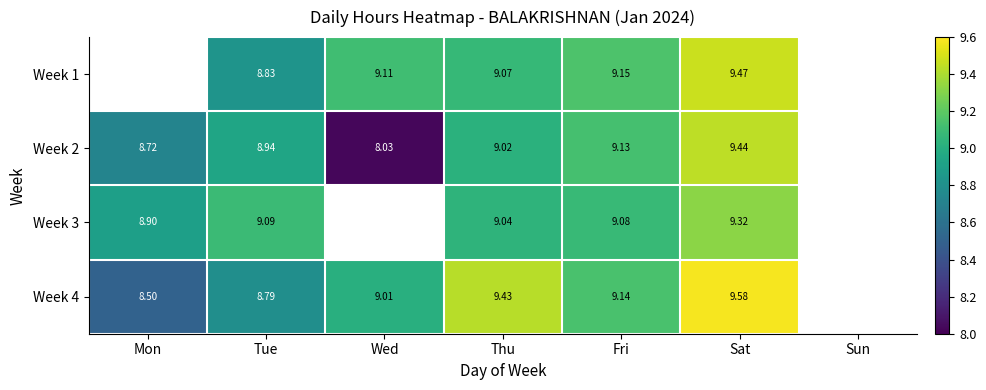

What is the greatest value displayed?

9.6